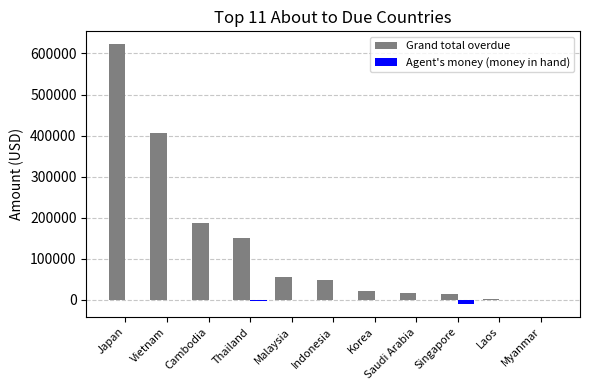

At which label is Grand total overdue closest to 311122?

Vietnam